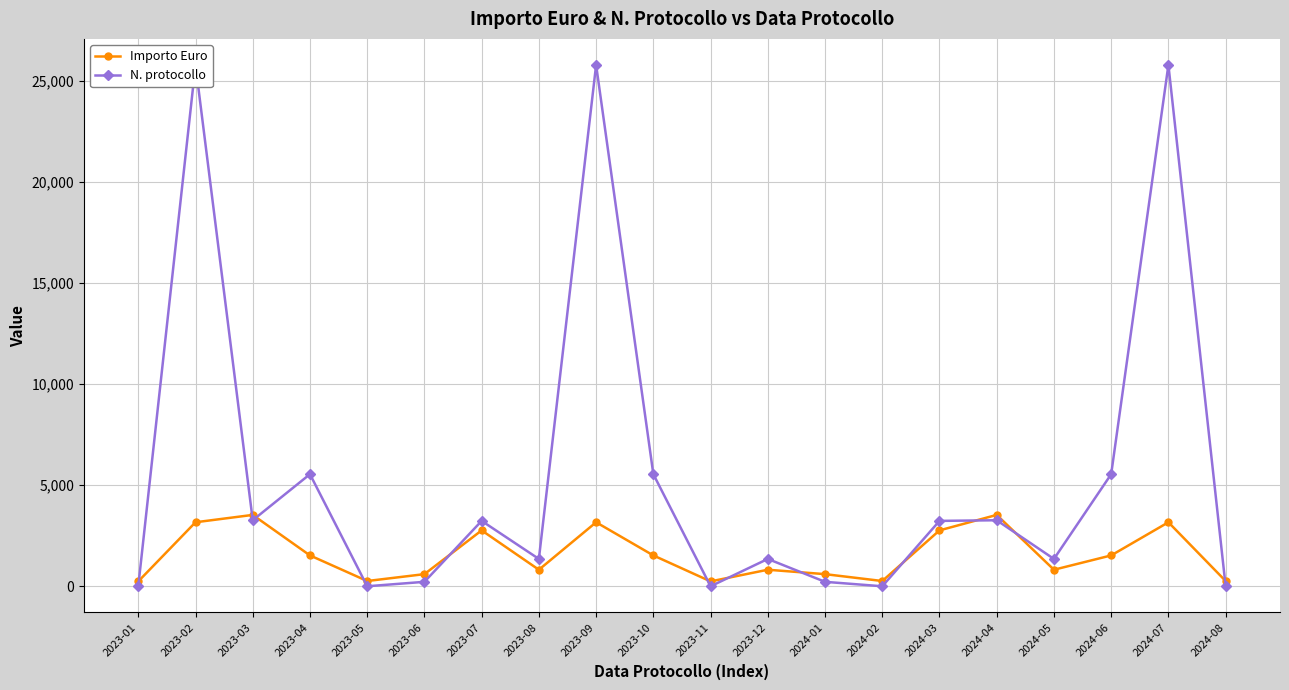

What are all the series names shown in the legend?

Importo Euro, N. protocollo